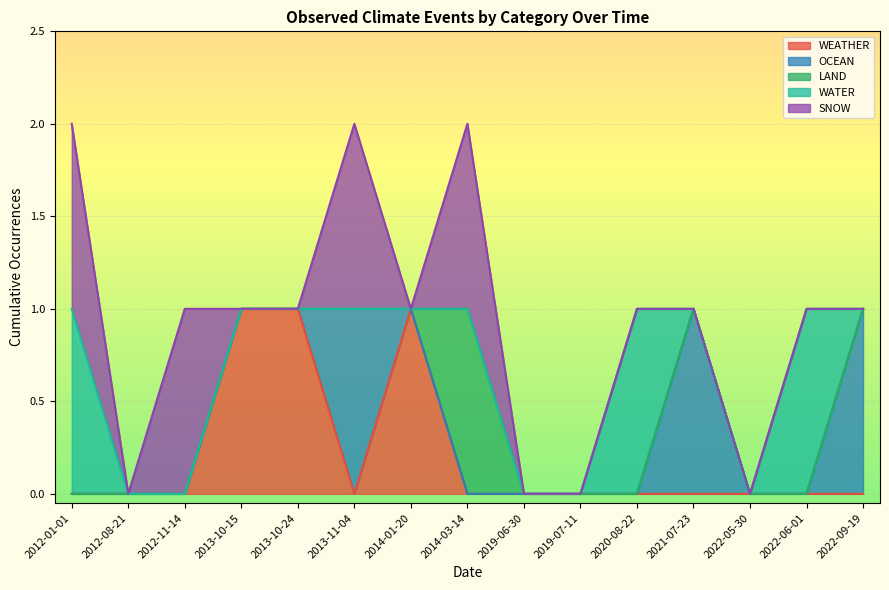

True or false: OCEAN and LAND intersect in this chart.

False